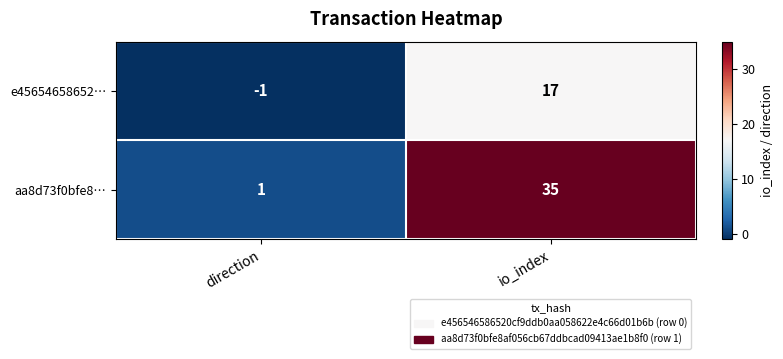

What is the spread (max minus min) of values at direction?

2